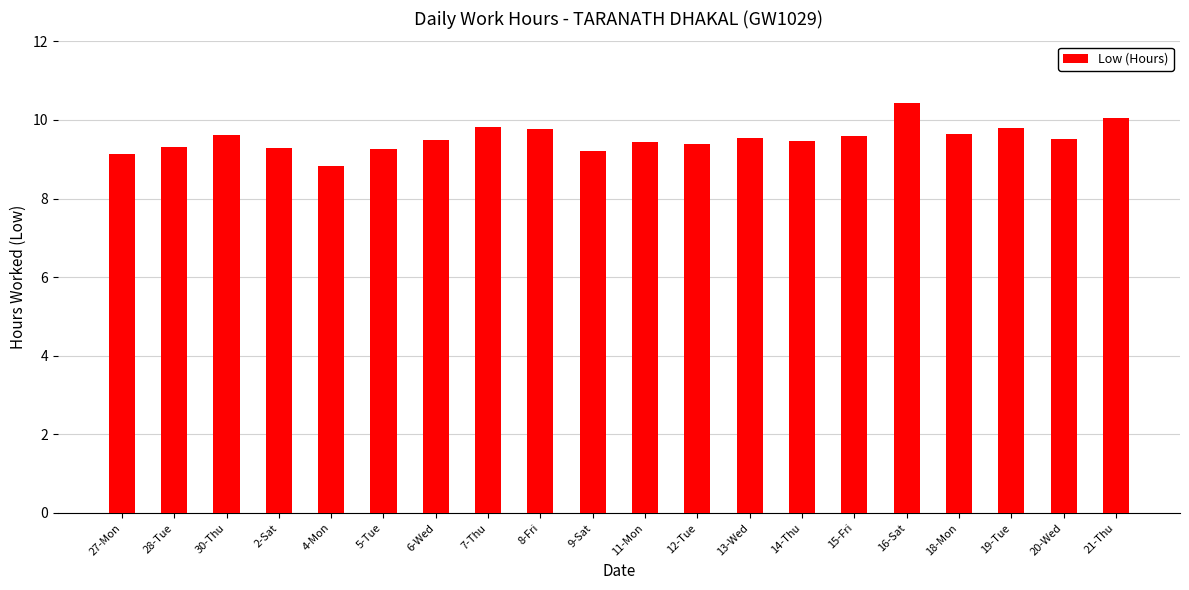

What is the change in value from 8-Fri to 16-Sat?

+0.6